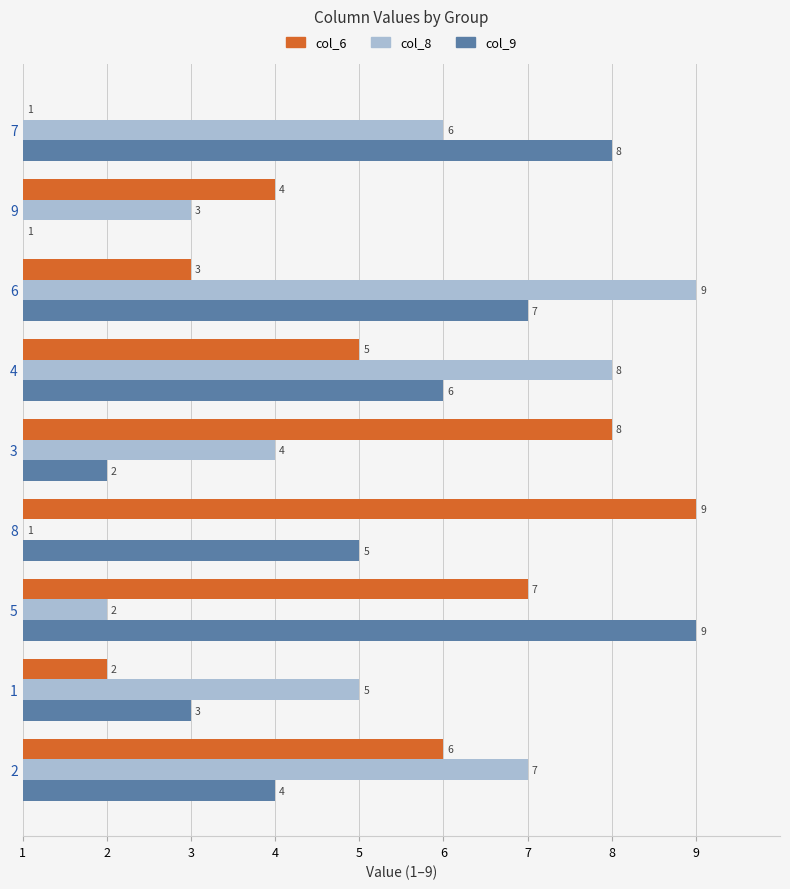

What is the difference between the highest and lowest values at 4?

3